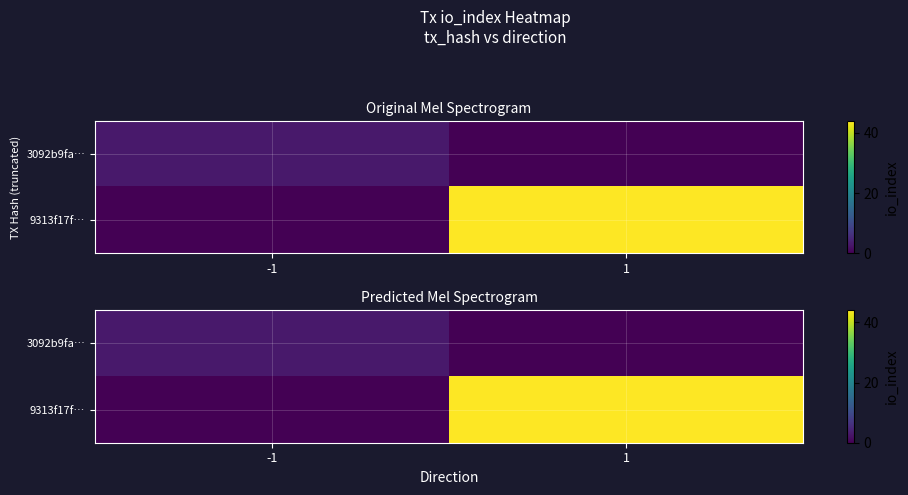

At which category is the sum across all series the highest?

1